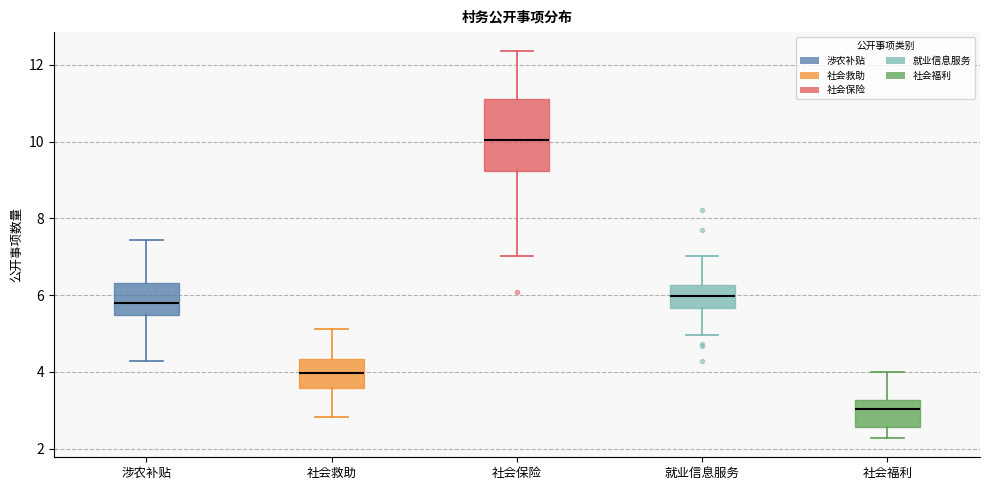

Reading left to right, read every box against the y-axis: the position of its median line, the range the box covers, and the ends of its whiskers. The values are not printed on the chart, so give them approximately, as read against the axis.

涉农补贴: median 5.8, box 5.4 to 6.4, whiskers 4.2 to 7.4
社会救助: median 4.0, box 3.6 to 4.4, whiskers 2.8 to 5.2
社会保险: median 10.0, box 9.2 to 11.2, whiskers 7.0 to 12.4
就业信息服务: median 6.0, box 5.6 to 6.2, whiskers 5.0 to 7.0
社会福利: median 3.0, box 2.6 to 3.2, whiskers 2.2 to 4.0